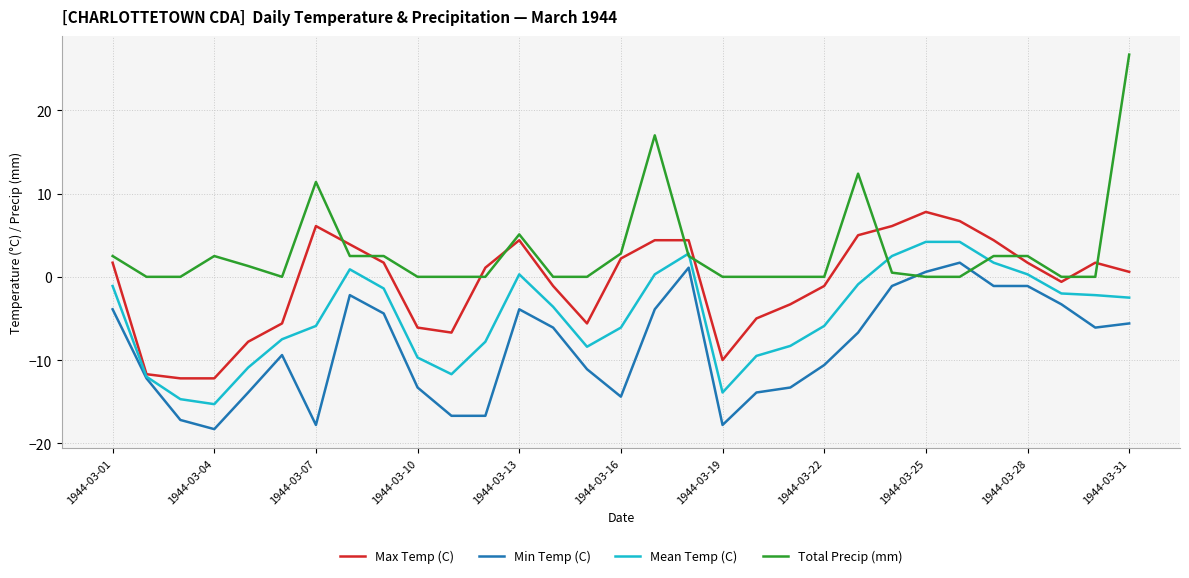

How many times do Min Temp (C) and Total Precip (mm) cross each other?

2